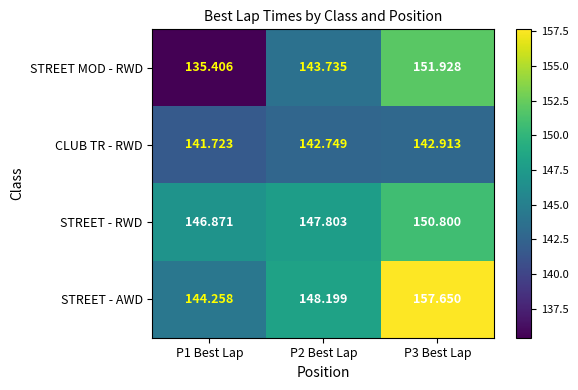

Which series has the widest spread of values?

STREET MOD - RWD